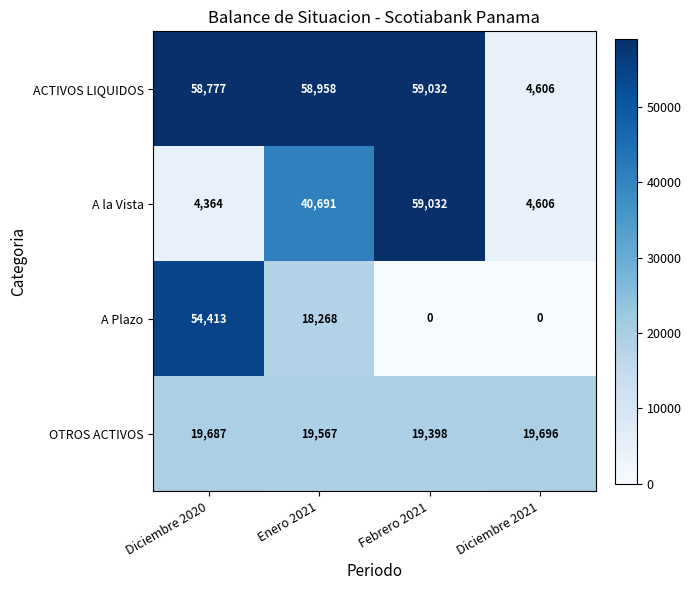

Reading right to left, extract all data points from this chart.

ACTIVOS LIQUIDOS: 4606	59032	58958	58777
A la Vista: 4606	59032	40691	4364
A Plazo: 0	0	18268	54413
OTROS ACTIVOS: 19696	19398	19567	19687